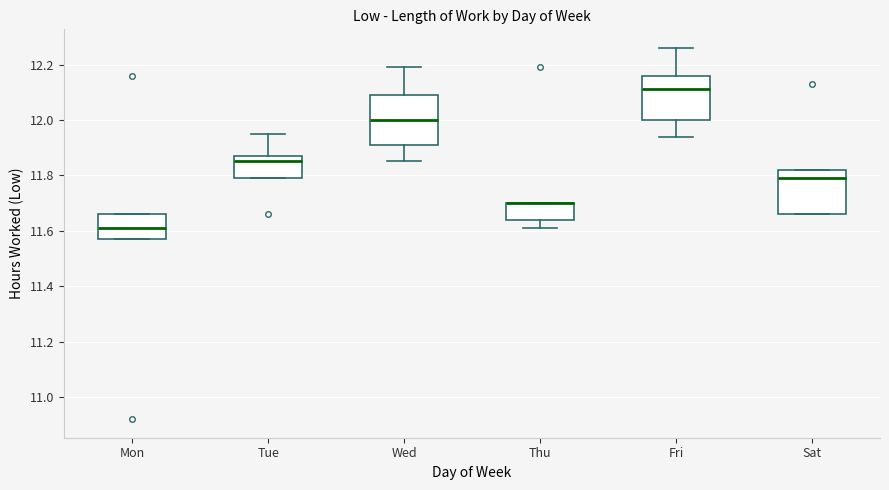

Reading left to right, read every box against the y-axis: the position of its median line, the range the box covers, and the ends of its whiskers. The values are not printed on the chart, so give them approximately, as read against the axis.

Mon: median 11.62, box 11.58 to 11.66, whiskers 11.58 to 11.66
Tue: median 11.86, box 11.80 to 11.88, whiskers 11.80 to 11.96
Wed: median 12.00, box 11.92 to 12.10, whiskers 11.86 to 12.20
Thu: median 11.70 (drawn on the box's upper edge), box 11.64 to 11.70, whiskers 11.62 to 11.70
Fri: median 12.12, box 12.00 to 12.16, whiskers 11.94 to 12.26
Sat: median 11.80, box 11.66 to 11.82, whiskers 11.66 to 11.82